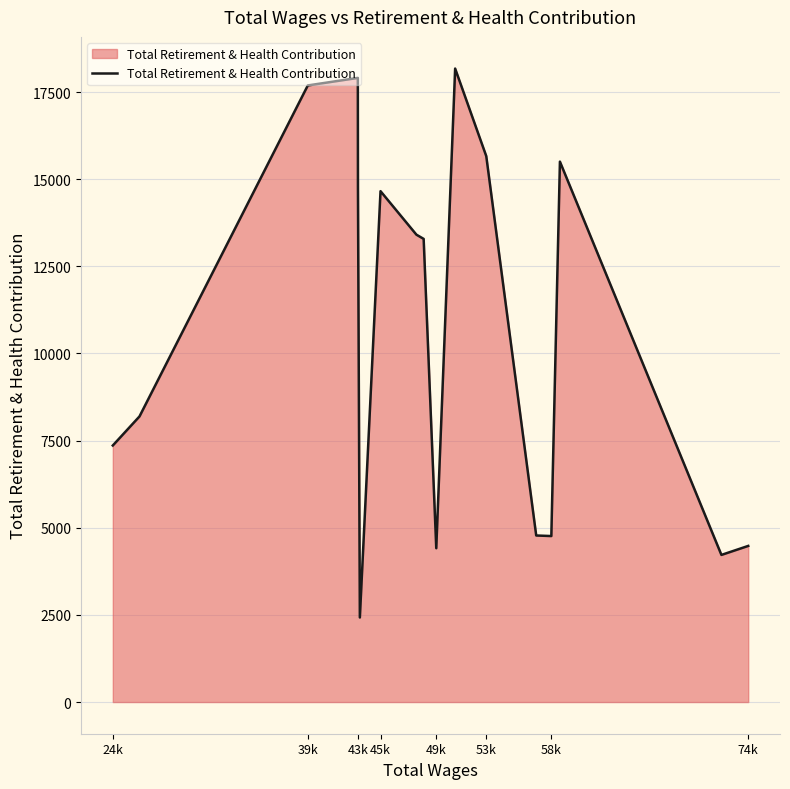

What is the maximum value shown in the chart?

18173